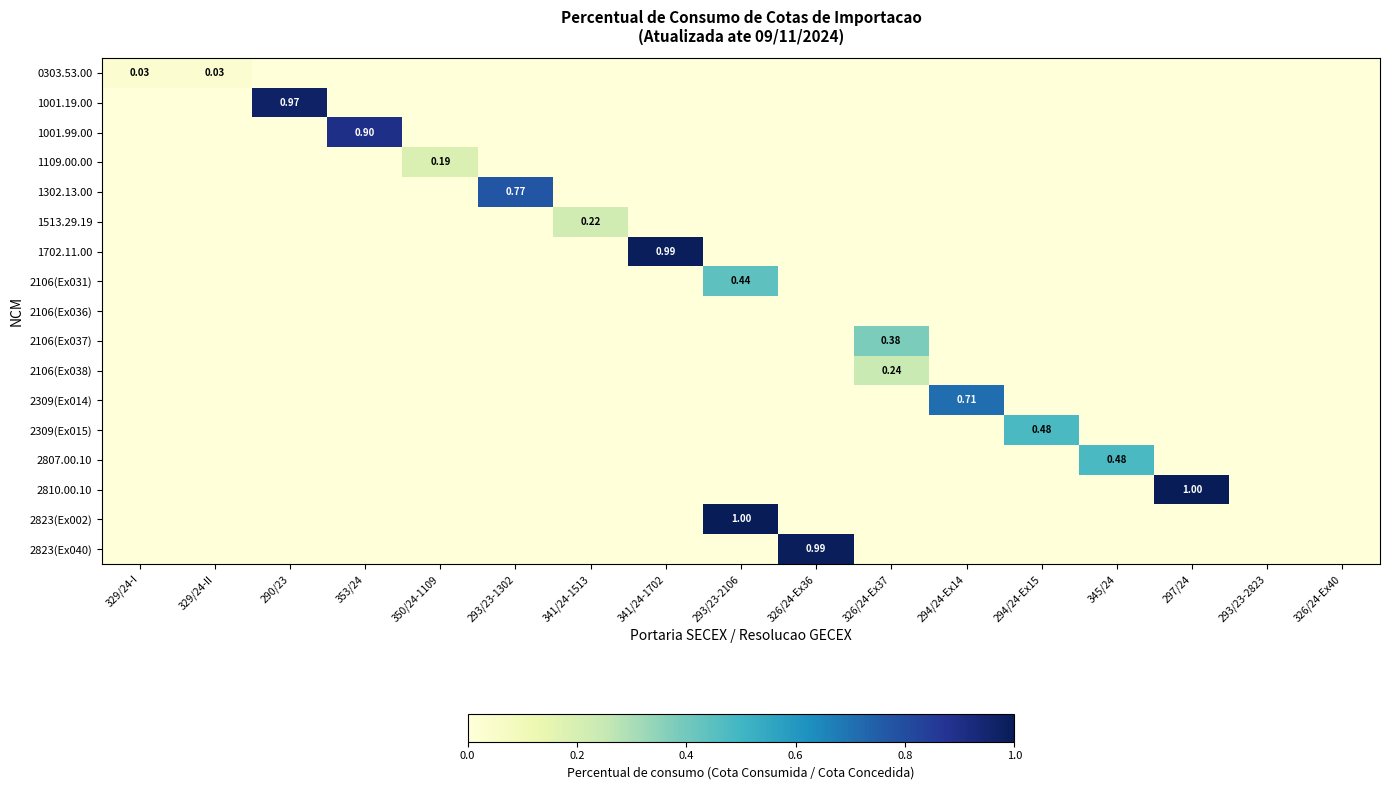

What is the difference between the maximum and second lowest values in the 1109.00.00 series?

0.2